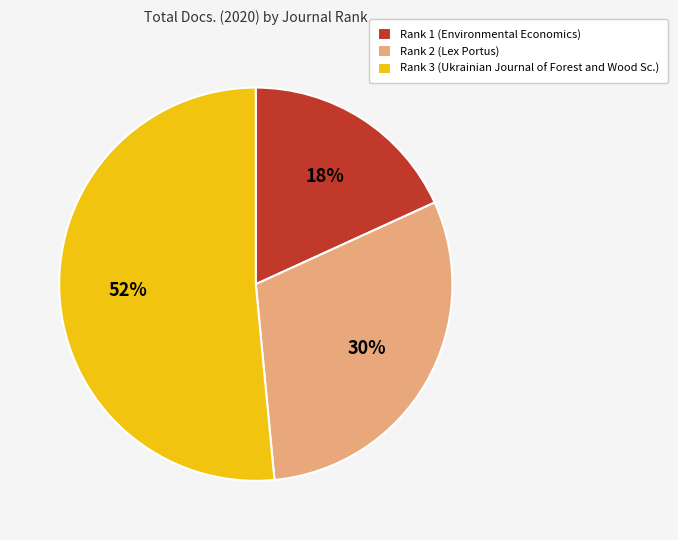

What percentage is the Rank 1 (Environmental Economics) slice, to the nearest percent?

18%